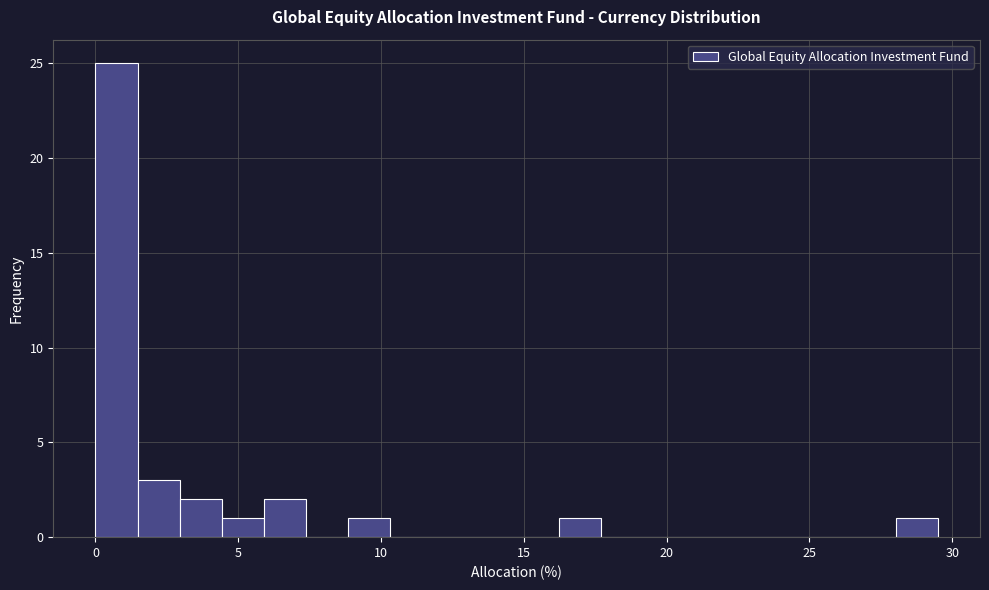

Around what value on the x-axis is the tallest bar? Give the approximate position of its centre, as read against the axis.

0.5